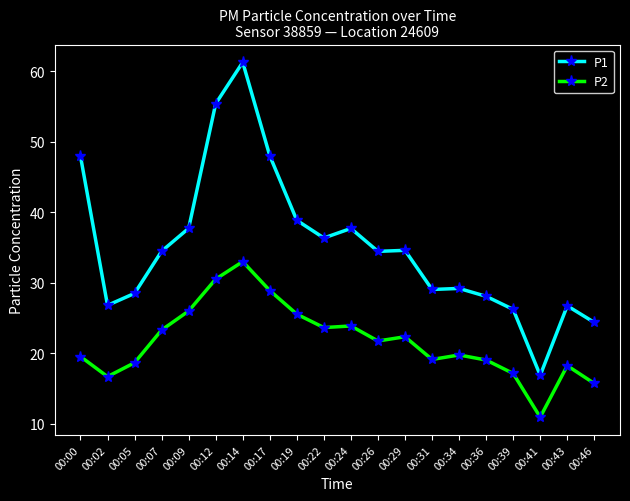

At which label does P2 first exceed 21?

00:07